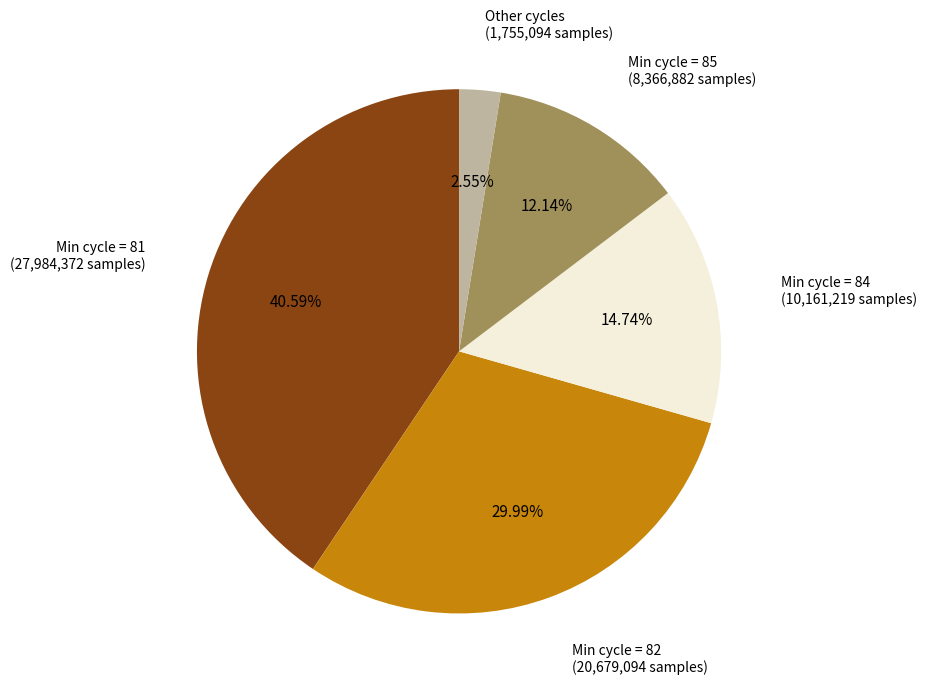

How many slices are in this pie chart?

5